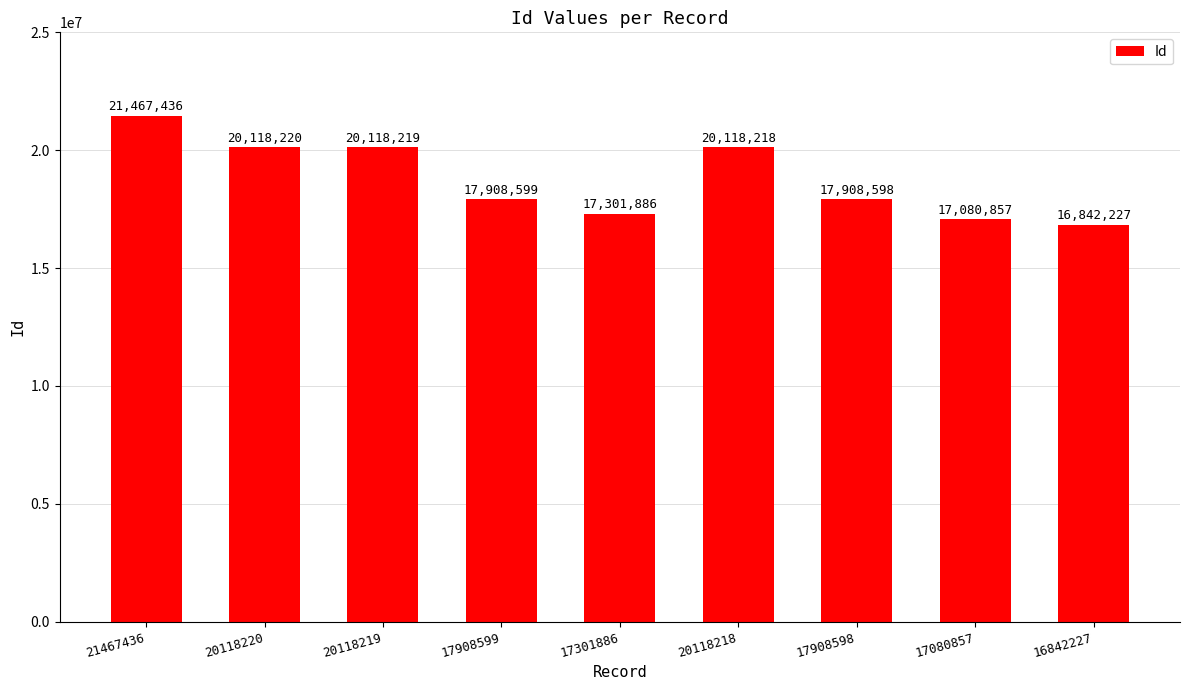

Rank the categories by value from lowest to highest.

16842227, 17080857, 17301886, 17908598, 17908599, 20118218, 20118219, 20118220, 21467436